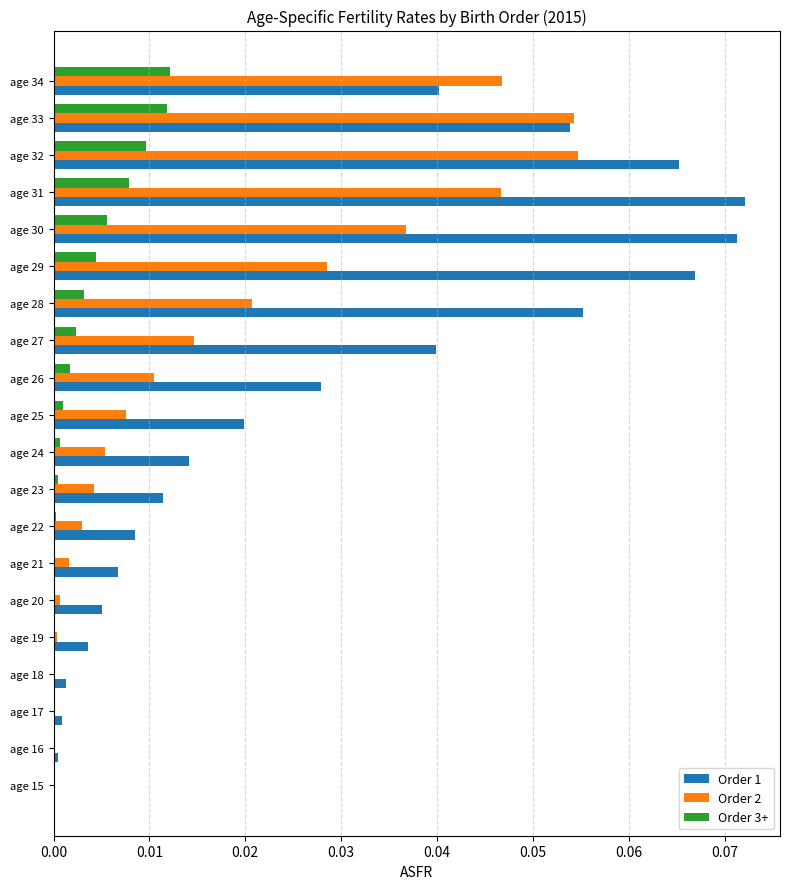

Is the value of Order 2 at age 23 greater than the value of Order 3+ at age 16?

Yes